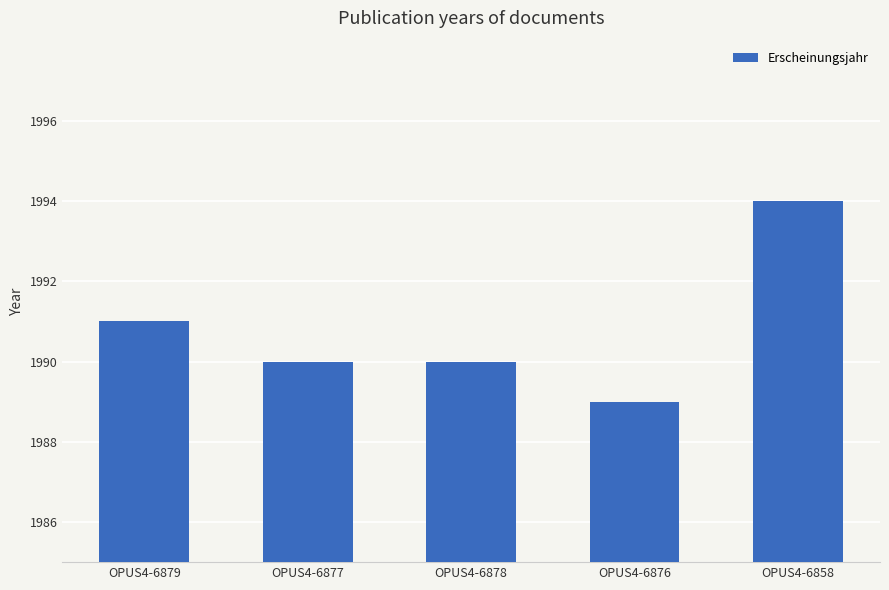

True or false: the data shows 3068 at OPUS4-6879.

False